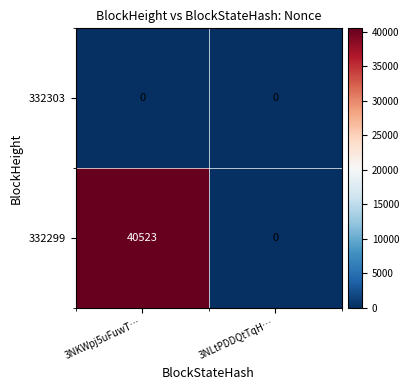

Reading right to left, transcribe all the data shown in this chart.

332303: 3NLtPDDQtTqH…=0	3NKWpj5uFuwT…=0
332299: 3NLtPDDQtTqH…=0	3NKWpj5uFuwT…=40523